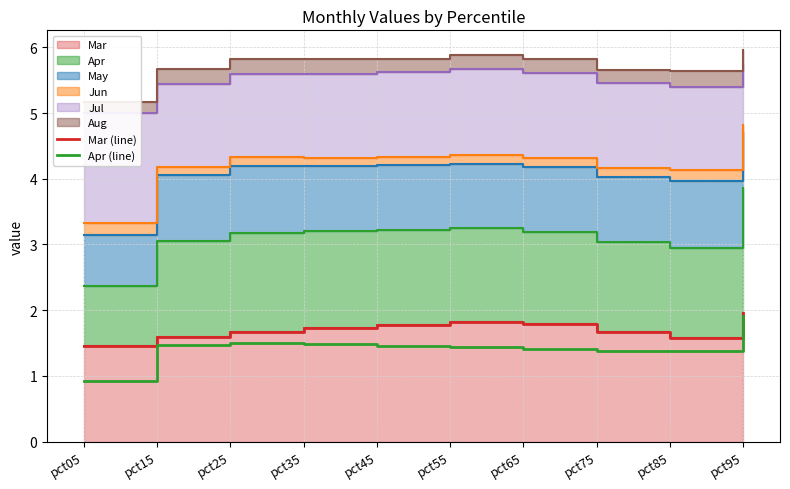

What is the sum of all Apr (line) values?

14.3